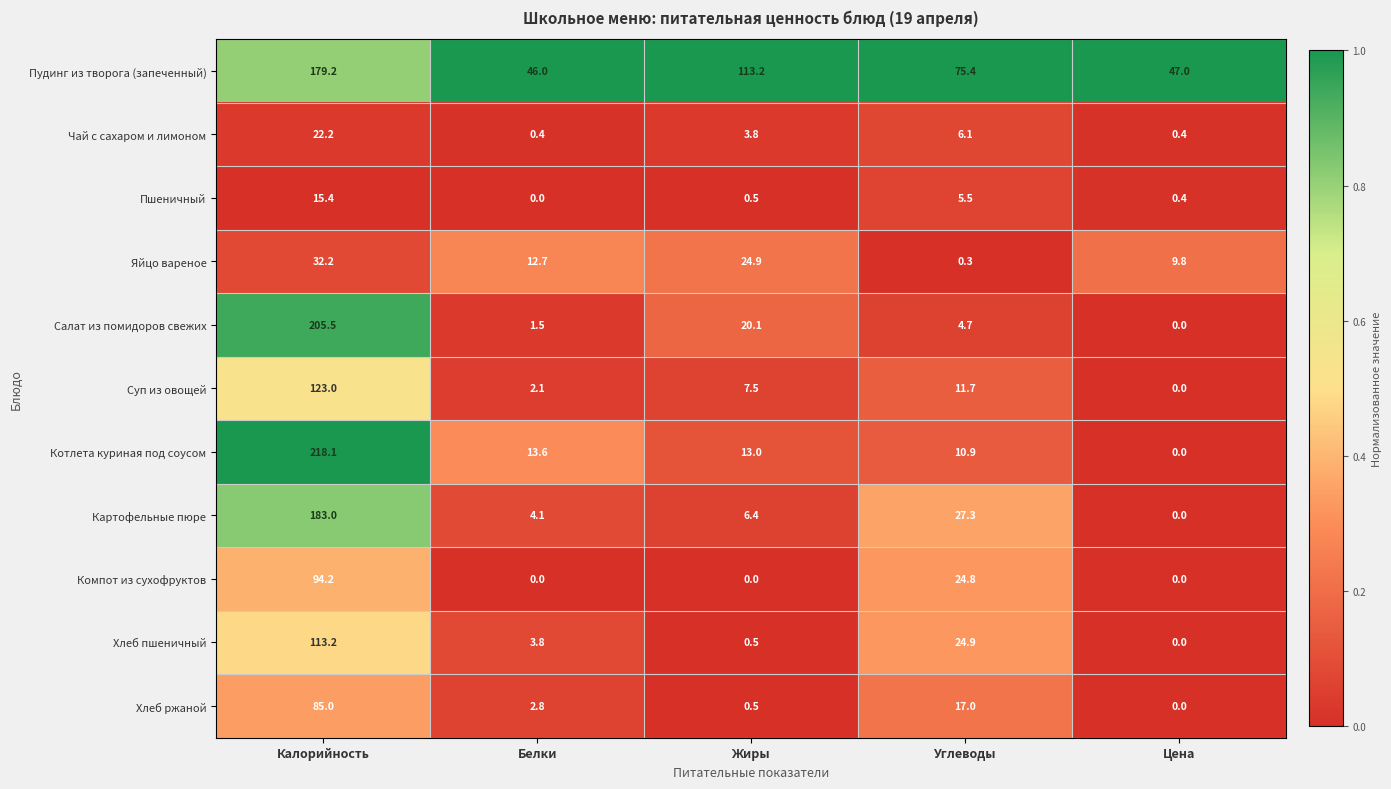

The value of Салат из помидоров свежих at Углеводы is 2.3. True or false?

False